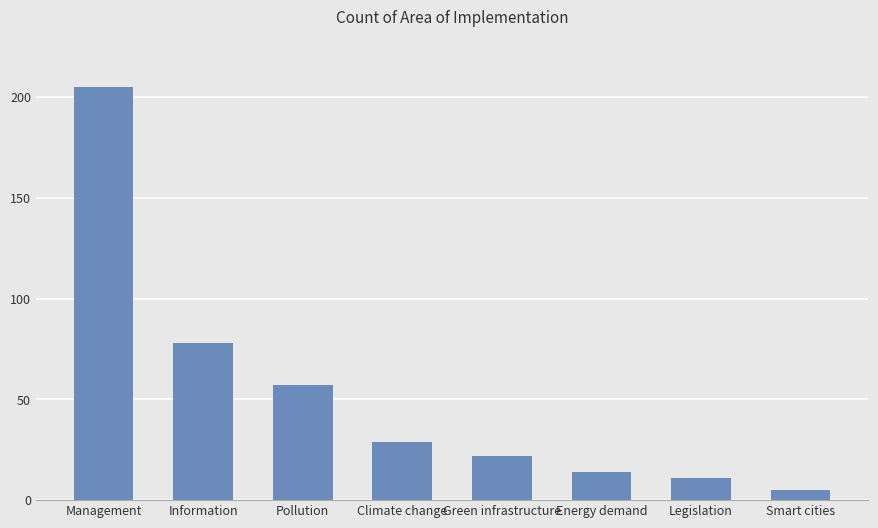

True or false: the data shows 11 at Legislation.

True